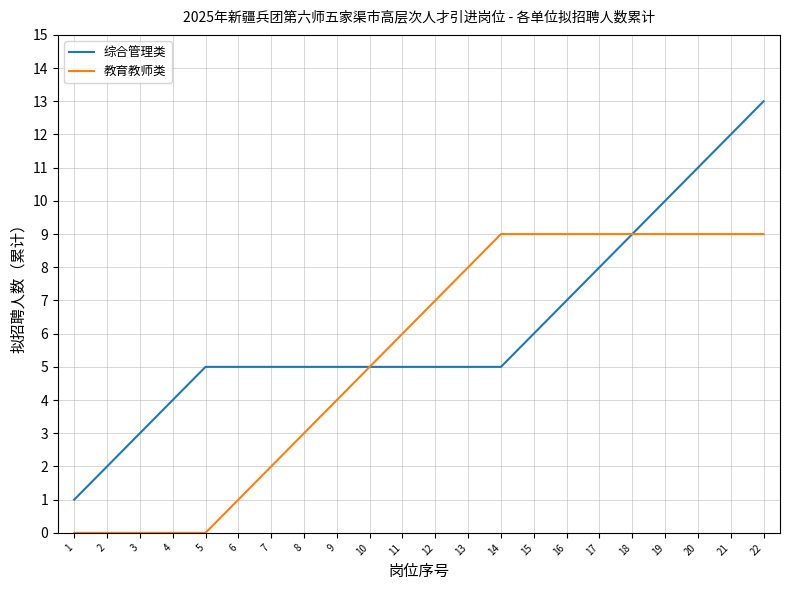

At 13, list the series in order from smallest to largest.

综合管理类, 教育教师类